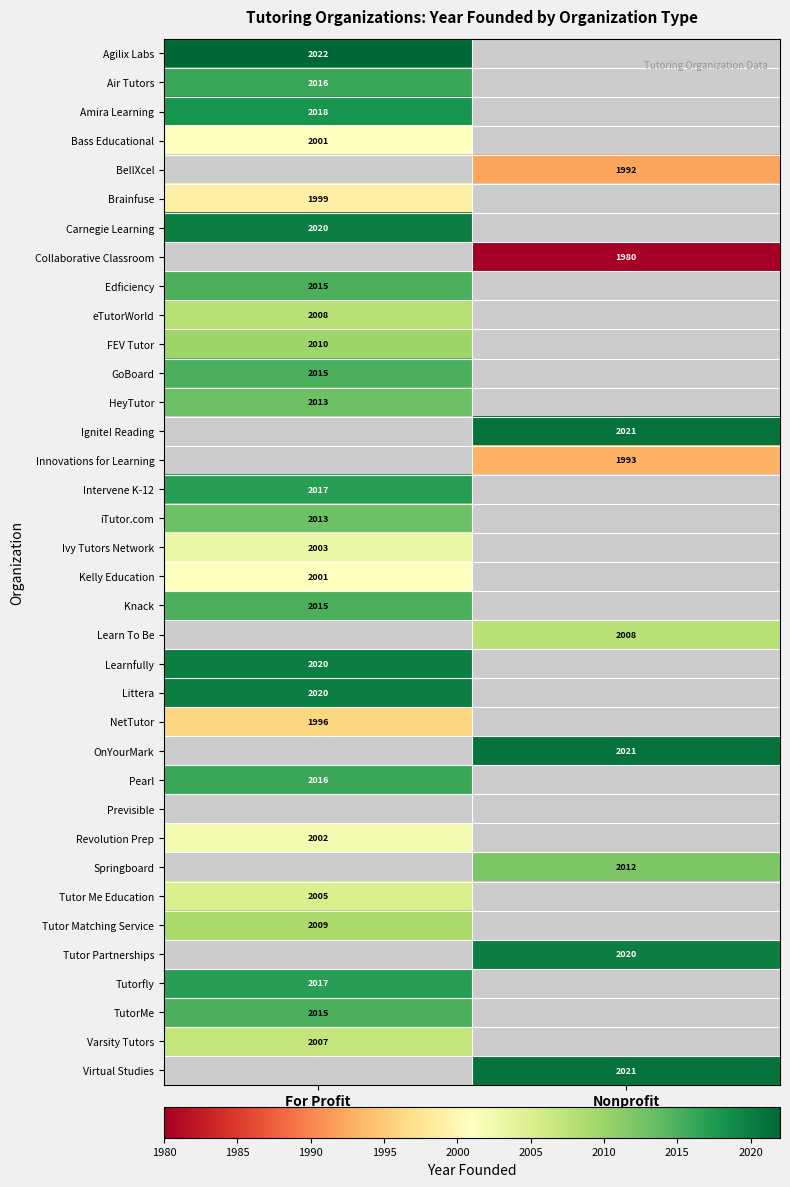

The iTutor.com series shows 2013 at For Profit. True or false?

True